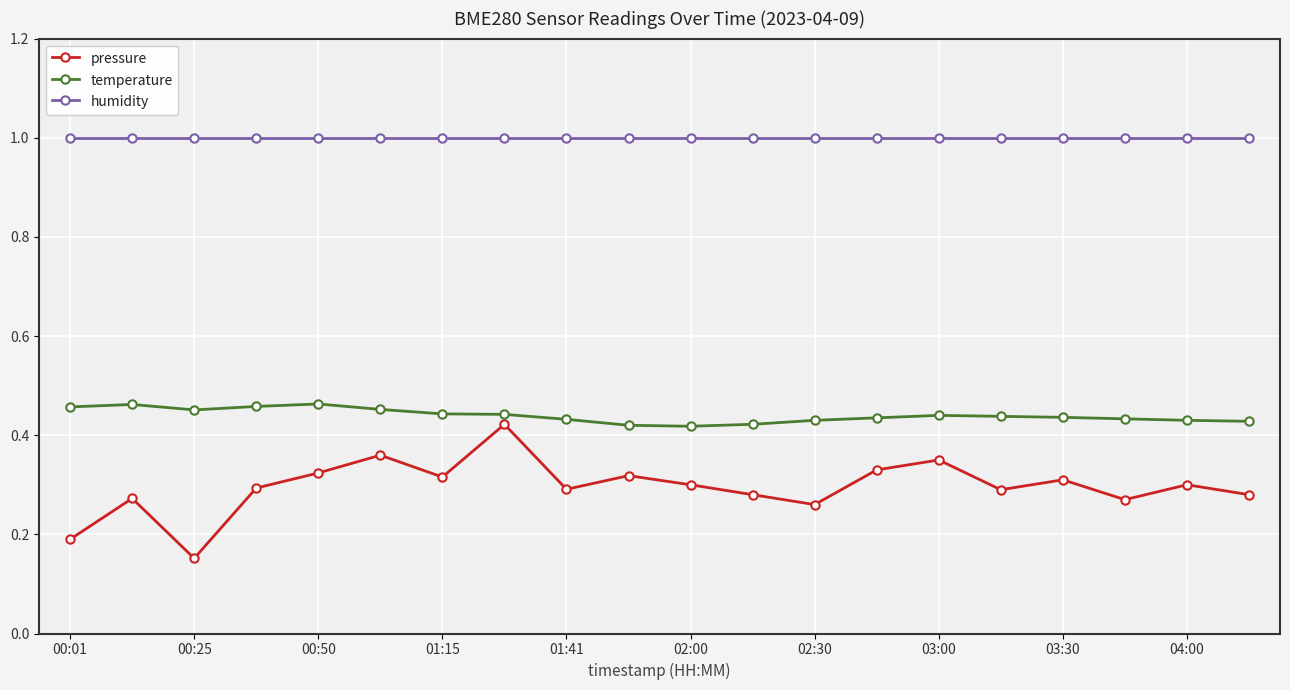

Which series has the widest spread of values?

pressure